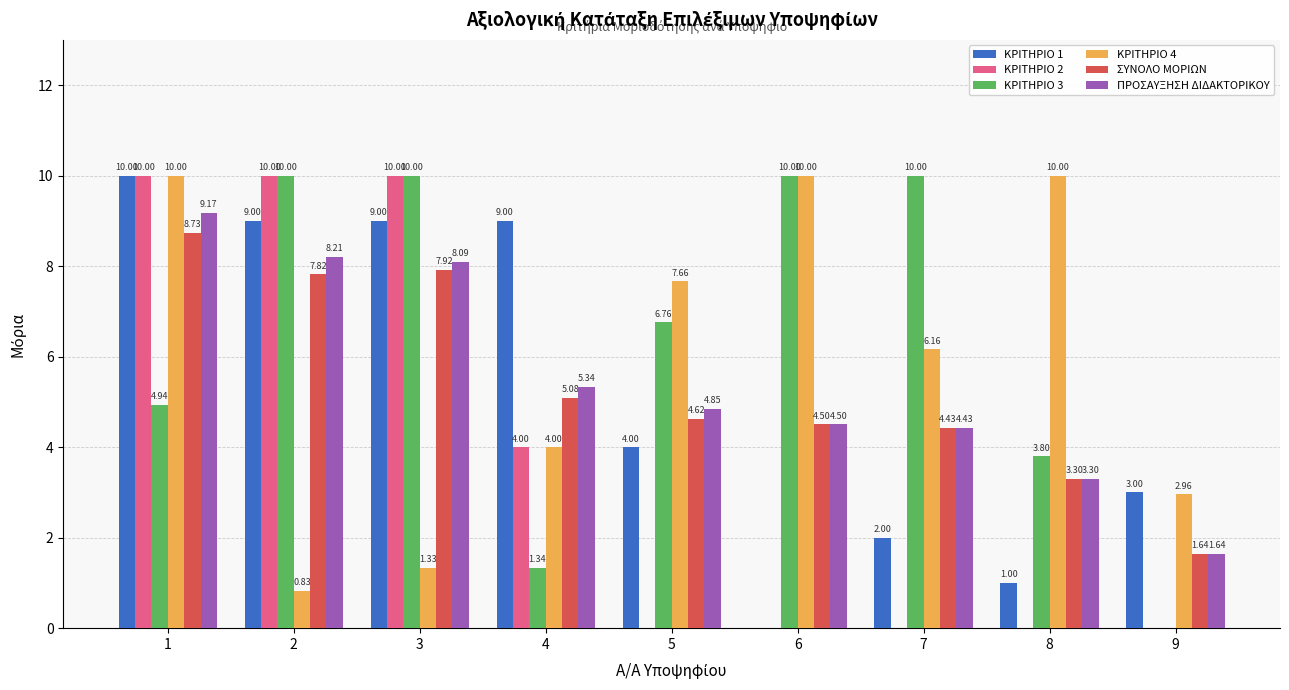

Is it true that ΚΡΙΤΗΡΙΟ 3 equals 2.3 at 4?

False